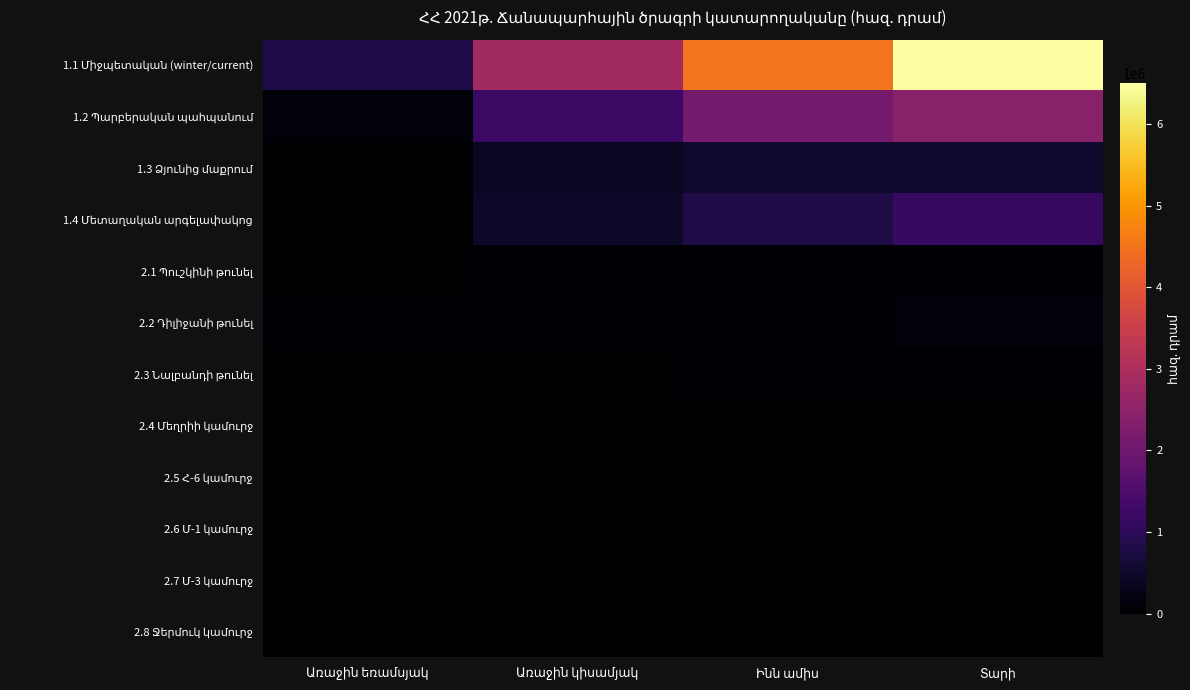

Which series has the largest total across all categories?

1.1 Միջպետական (winter/current)